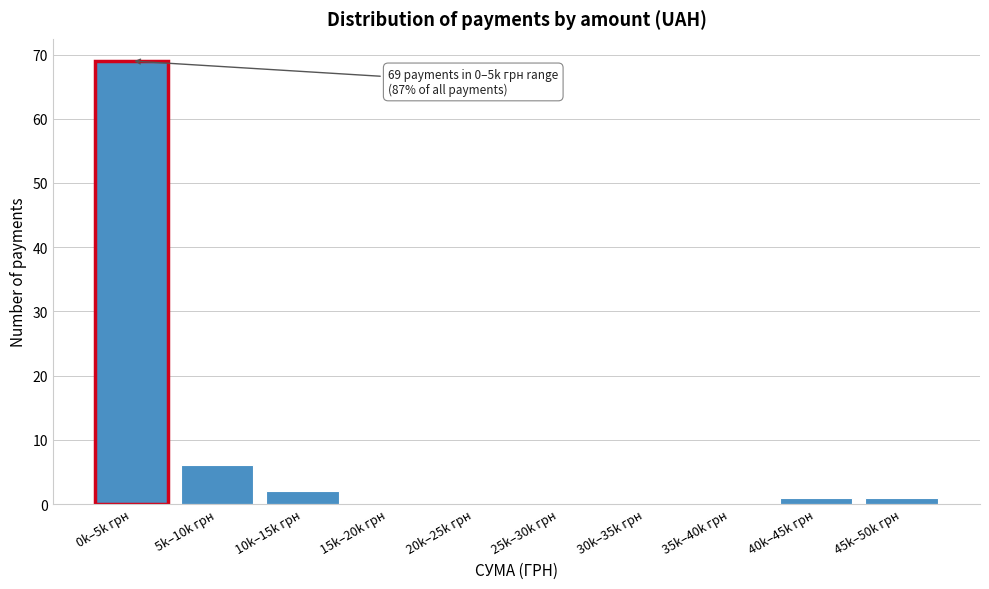

Reading left to right, what are all the values shown in this chart?

0k–5k грн=69	5k–10k грн=6	10k–15k грн=2	15k–20k грн=0	20k–25k грн=0	25k–30k грн=0	30k–35k грн=0	35k–40k грн=0	40k–45k грн=1	45k–50k грн=1